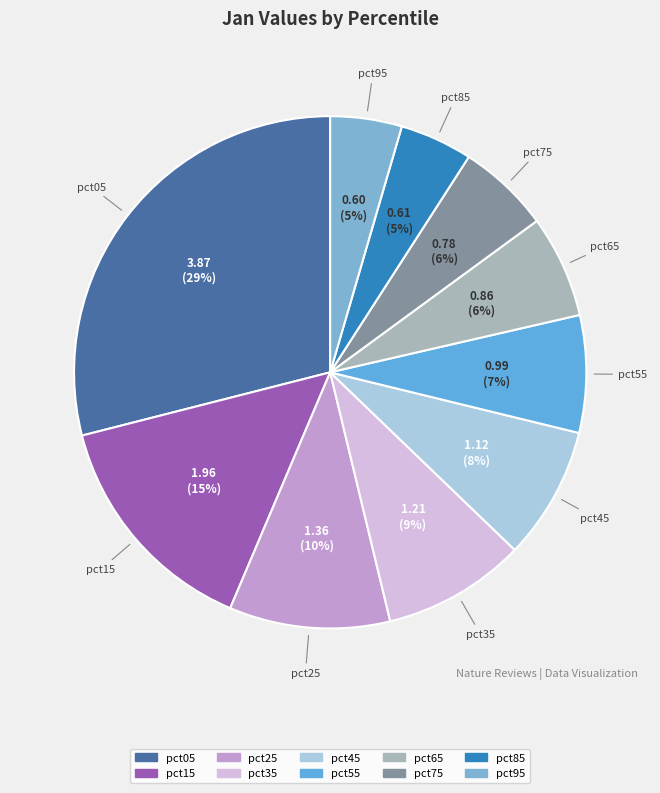

Do pct35 and pct15 together represent more than half of the pie?

No